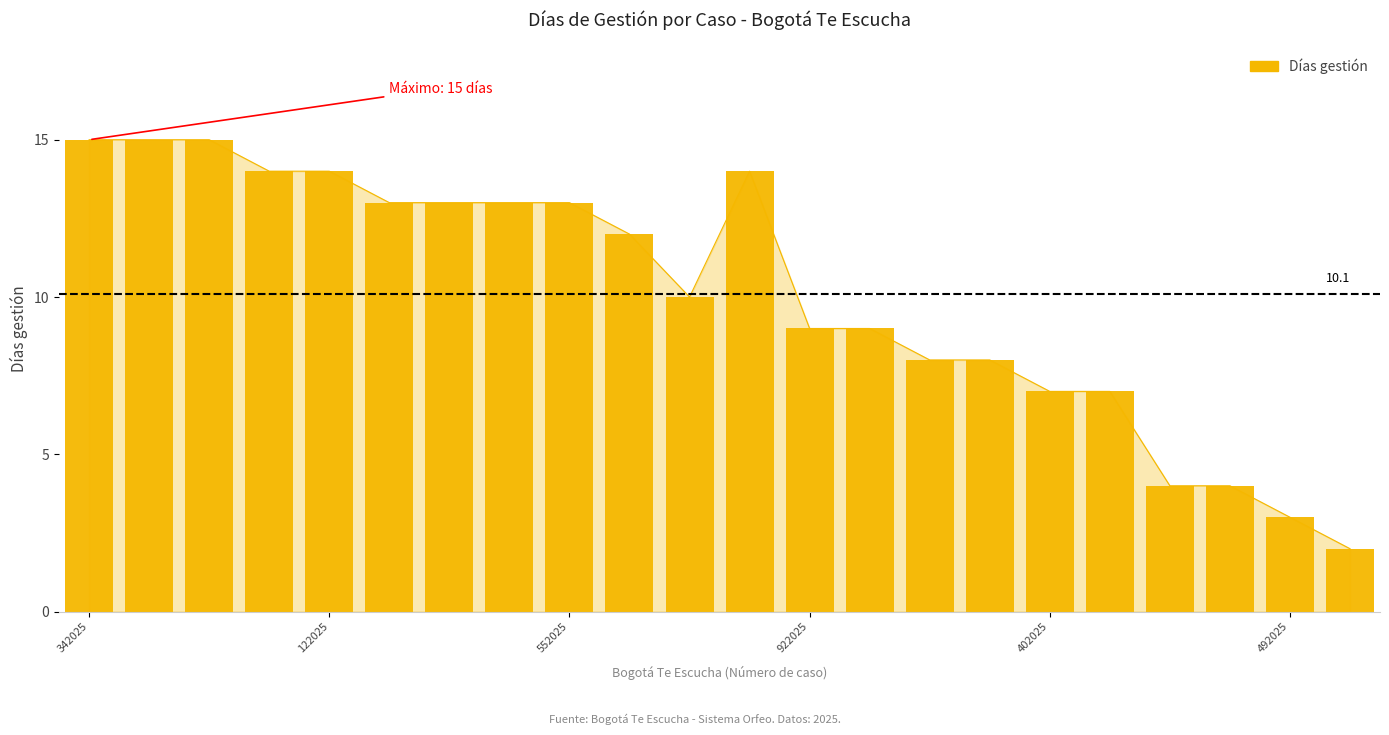

Reading left to right, what are all the values shown in this chart?

15	15	15	14	14	13	13	13	13	12	10	14	9	9	8	8	7	7	4	4	3	2